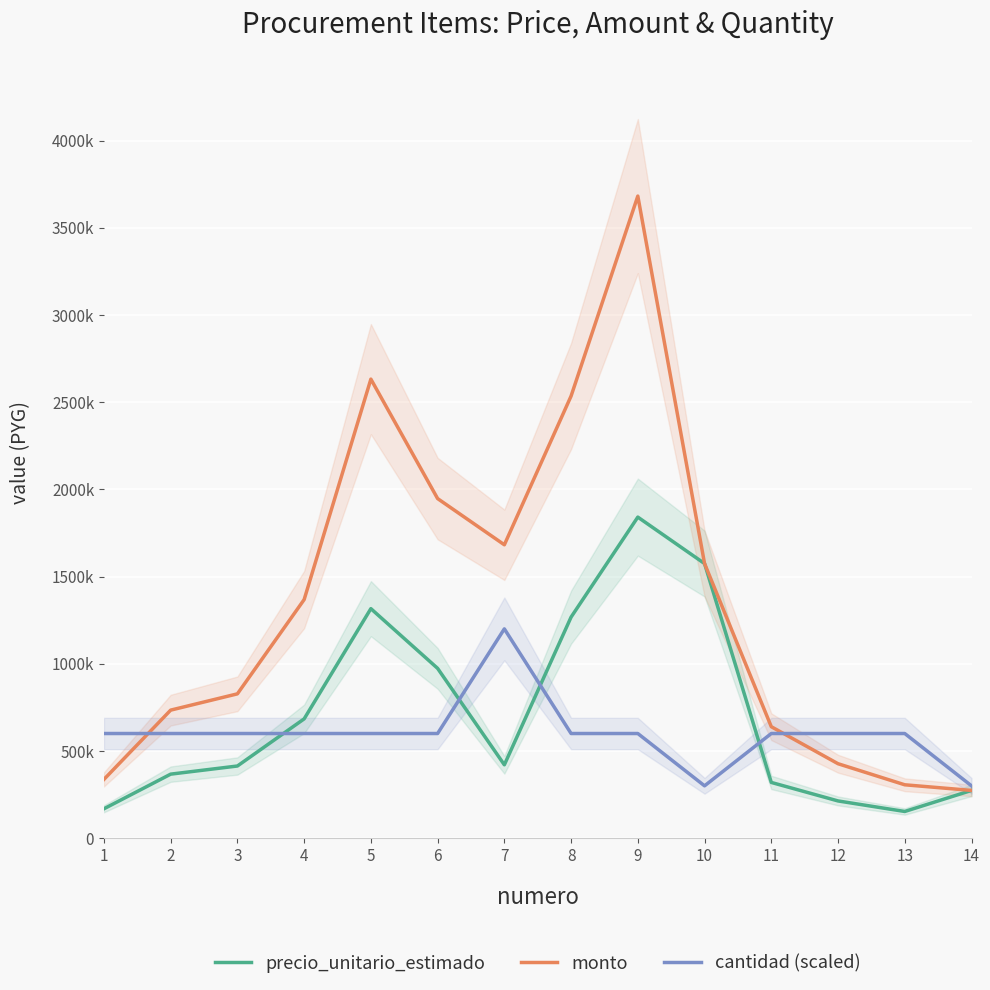

What is the greatest value displayed?

3681534